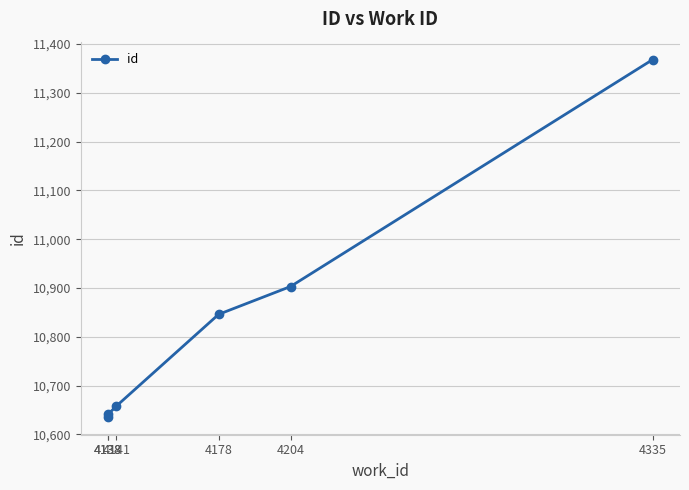

True or false: there are more than 2 points higher than both neighbors.

False